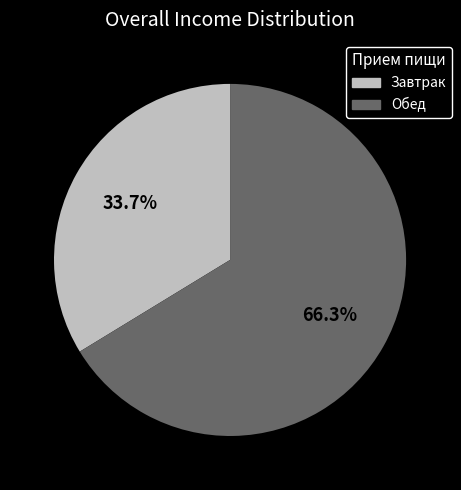

Does any single category account for the majority?

Yes